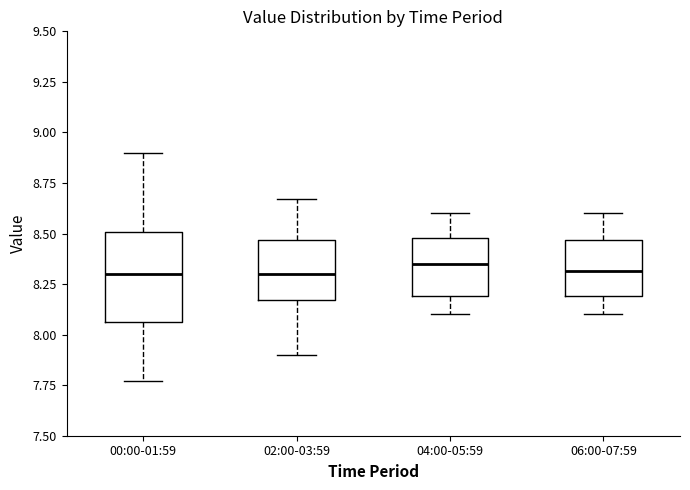

Reading left to right, transcribe this box plot: for each box, give where its median line is, the range the box spans, and where its two whiskers end, as read against the y-axis. The values are not printed on the chart, so give them approximately, as read against the axis.

00:00-01:59: median 8.30, box 8.05 to 8.50, whiskers 7.75 to 8.90
02:00-03:59: median 8.30, box 8.15 to 8.45, whiskers 7.90 to 8.65
04:00-05:59: median 8.35, box 8.20 to 8.50, whiskers 8.10 to 8.60
06:00-07:59: median 8.30, box 8.20 to 8.45, whiskers 8.10 to 8.60